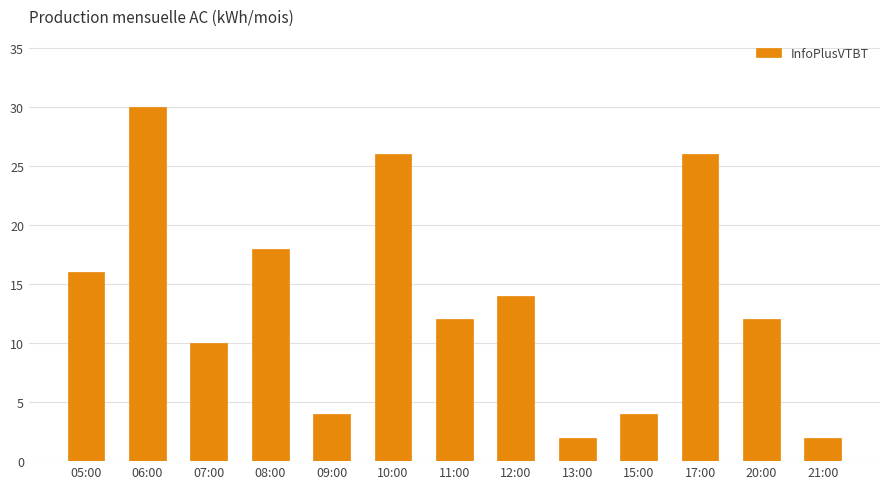

Which label corresponds to the largest value in the chart?

06:00